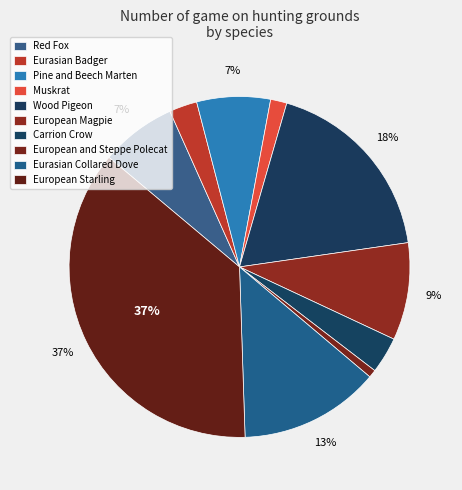

Count the number of slices in the pie.

10